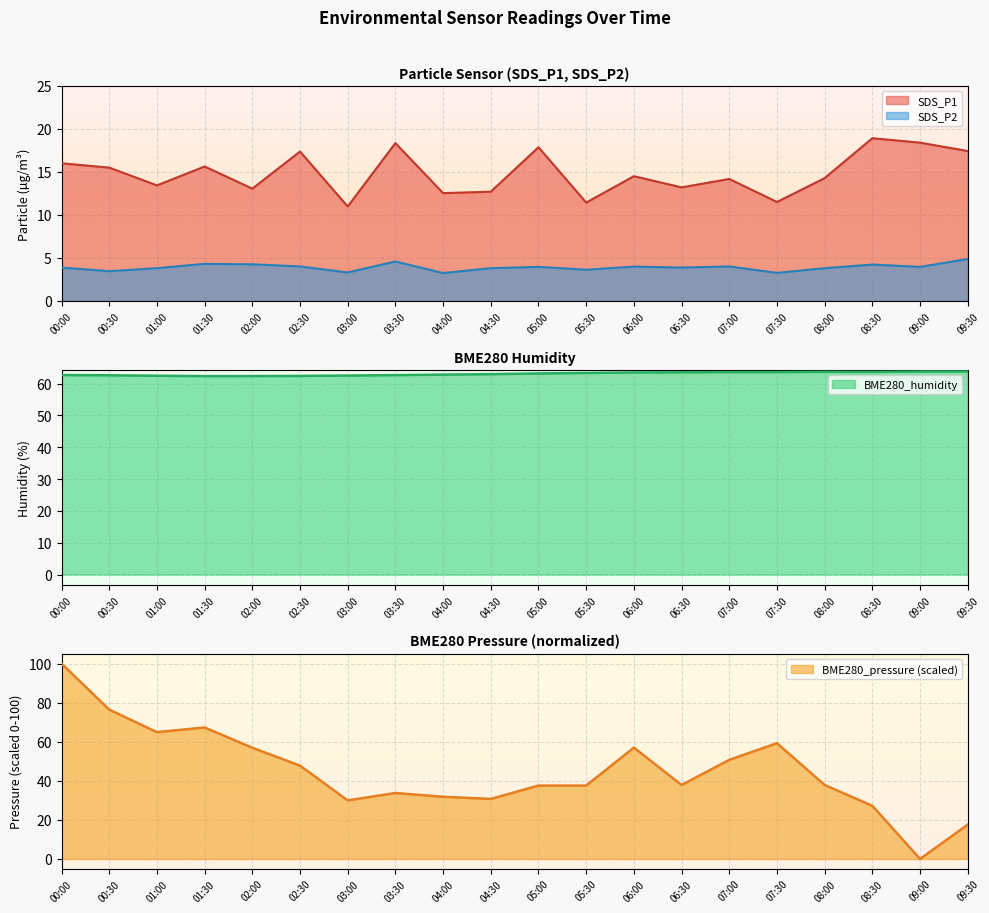

The BME280_humidity series shows 63.8 at 09:00. True or false?

True